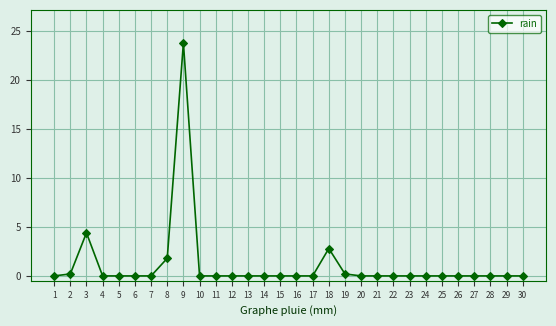

What is the difference between the maximum and minimum values?

23.8